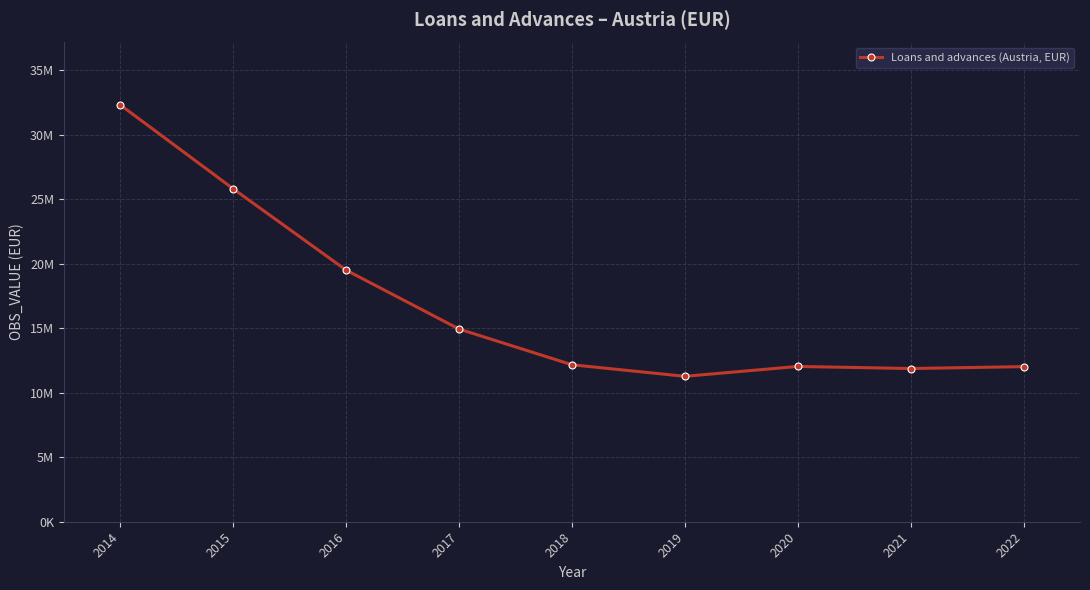

What is the maximum value shown in the chart?

32319049